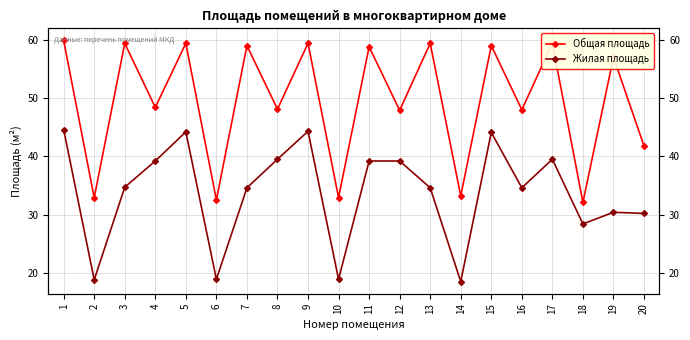

True or false: Общая площадь and Жилая площадь cross at least once.

False